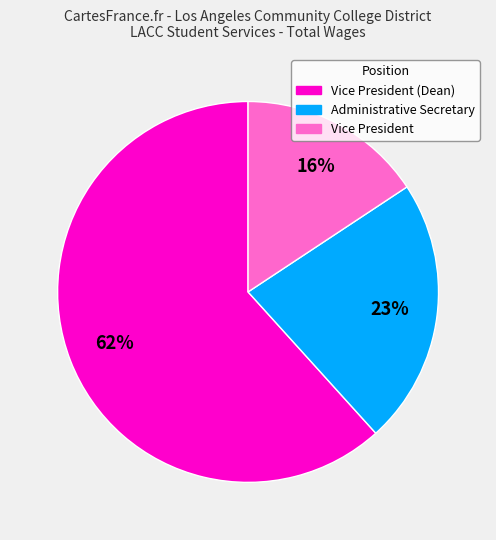

To the nearest percent, what is the difference between the largest and smallest slice percentages?

46%